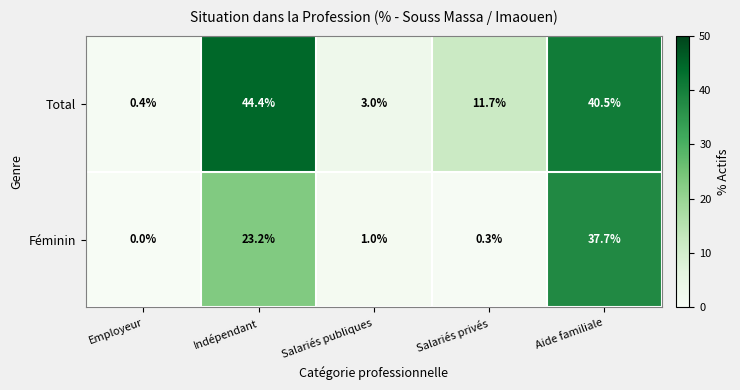

Which category has the lowest value in the Féminin series?

Employeur